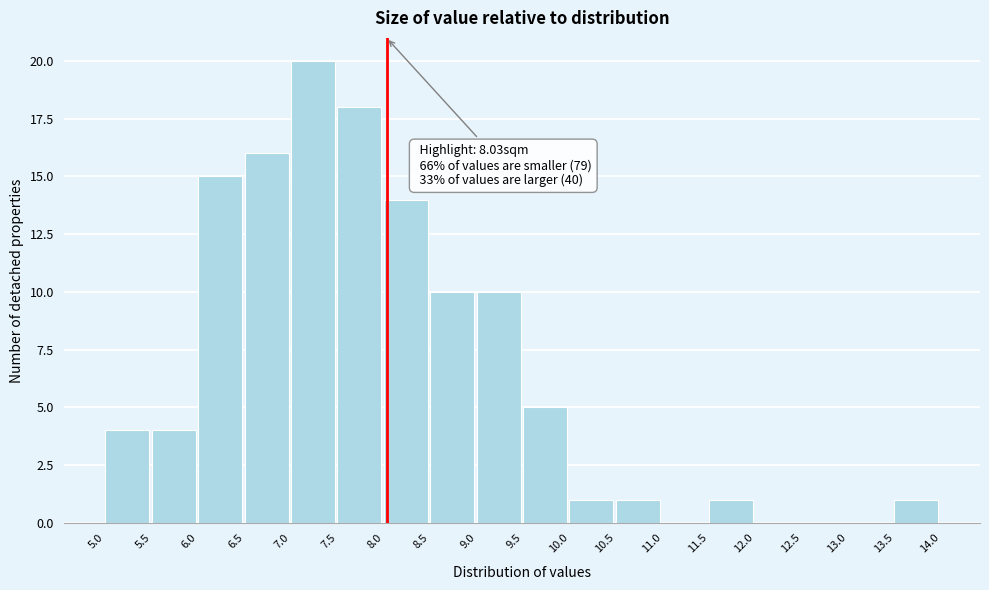

Over which range of the x-axis is the bar tallest?

7.0 to 7.5